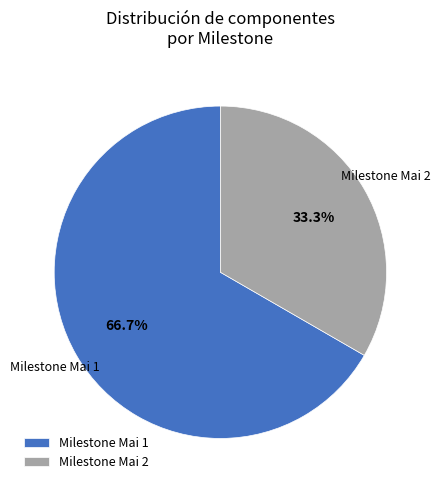

Which slice represents more than half of the pie?

Milestone Mai 1